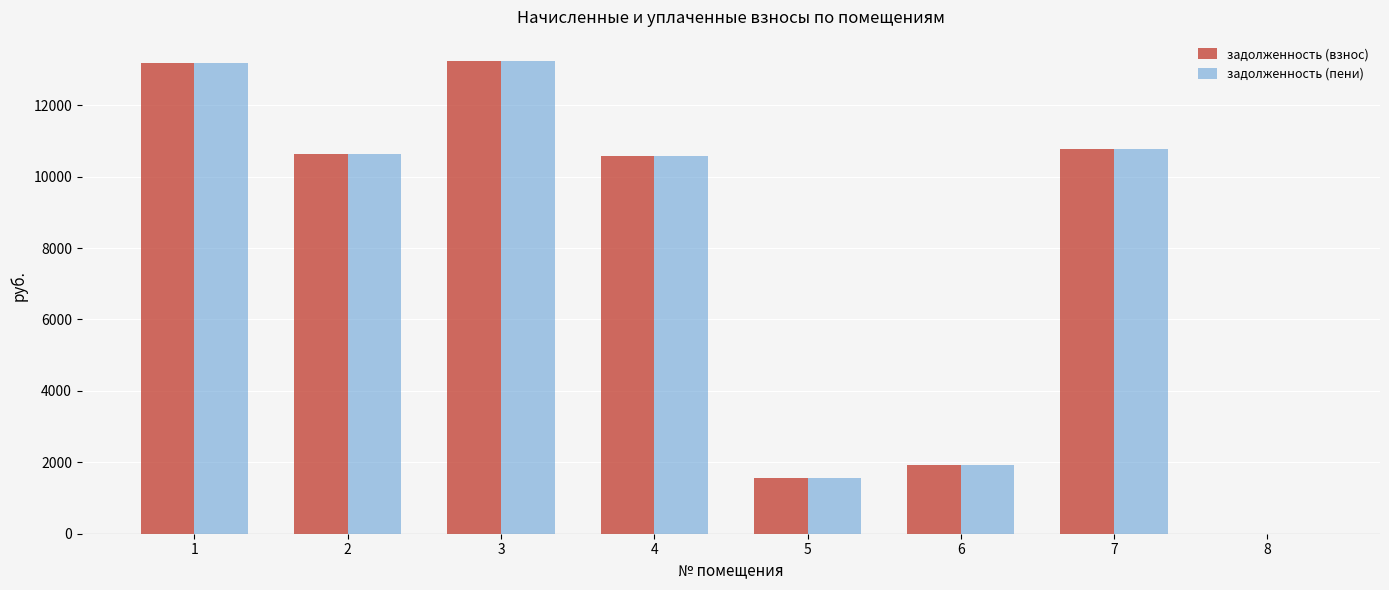

How many data points in задолженность (взнос) are above 10627?

4